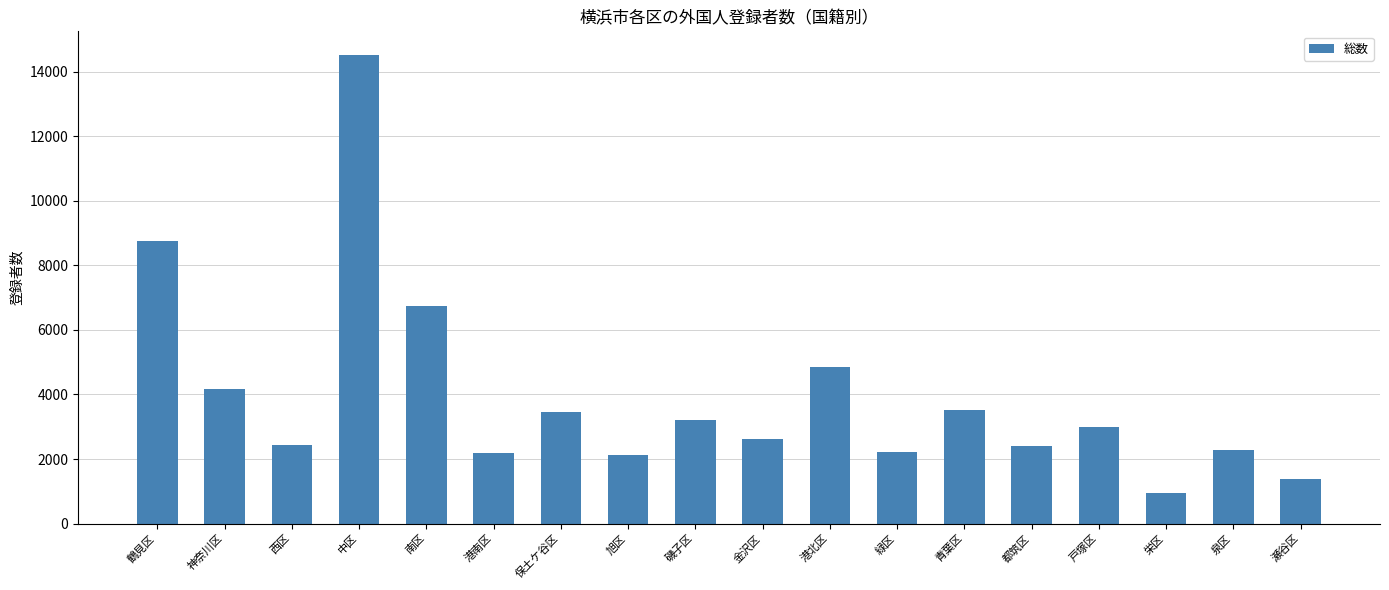

How many data points does each series have?

18